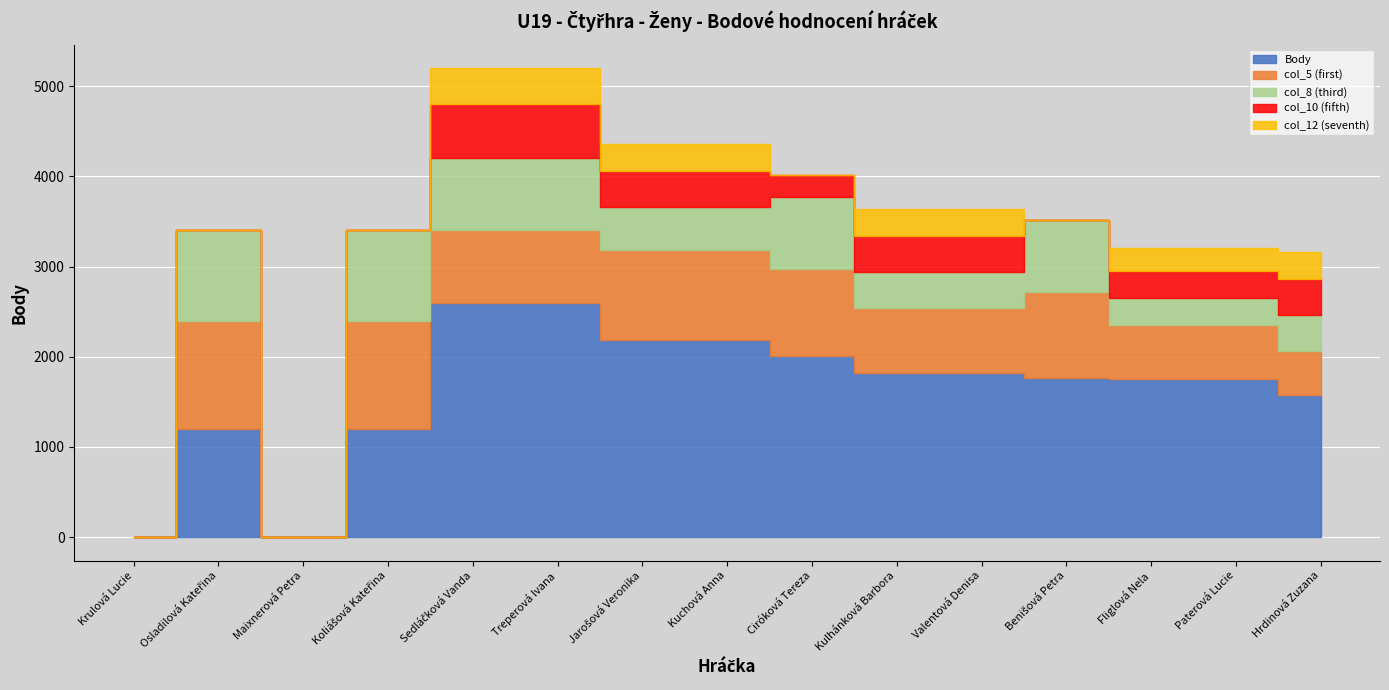

Which series has the largest total across all categories?

Body